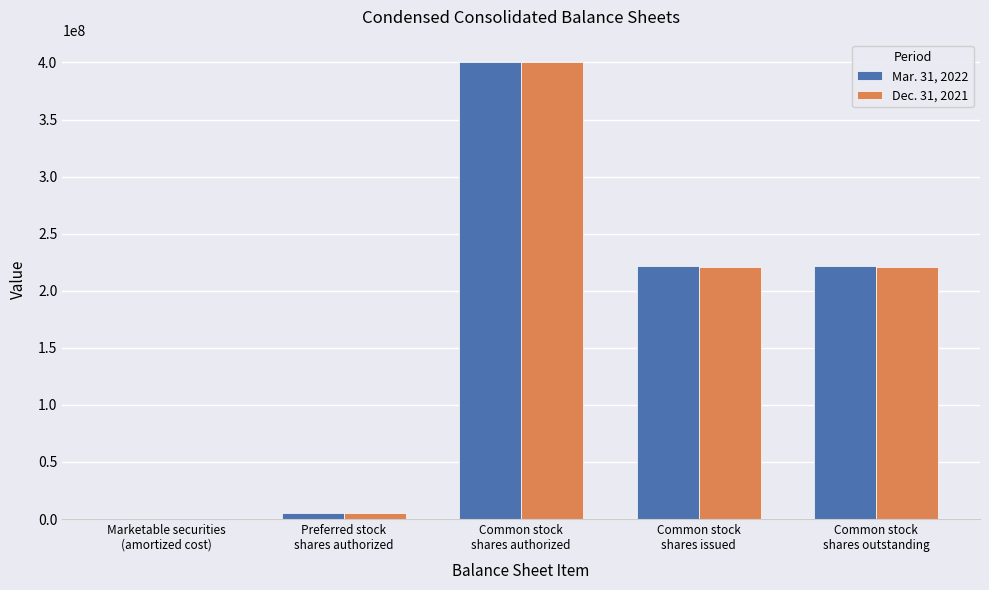

The Mar. 31, 2022 series shows 365522631 at Common stock
shares outstanding. True or false?

False